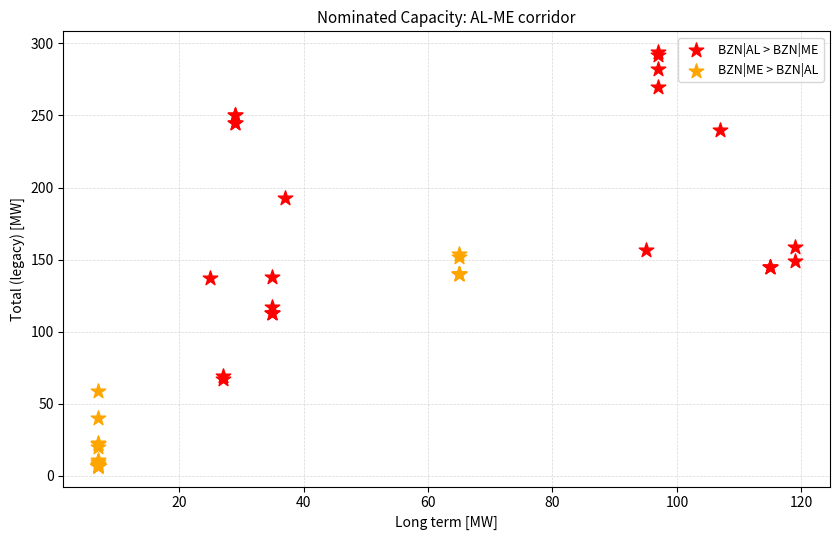

Which series has the widest spread of Y values?

BZN|AL > BZN|ME